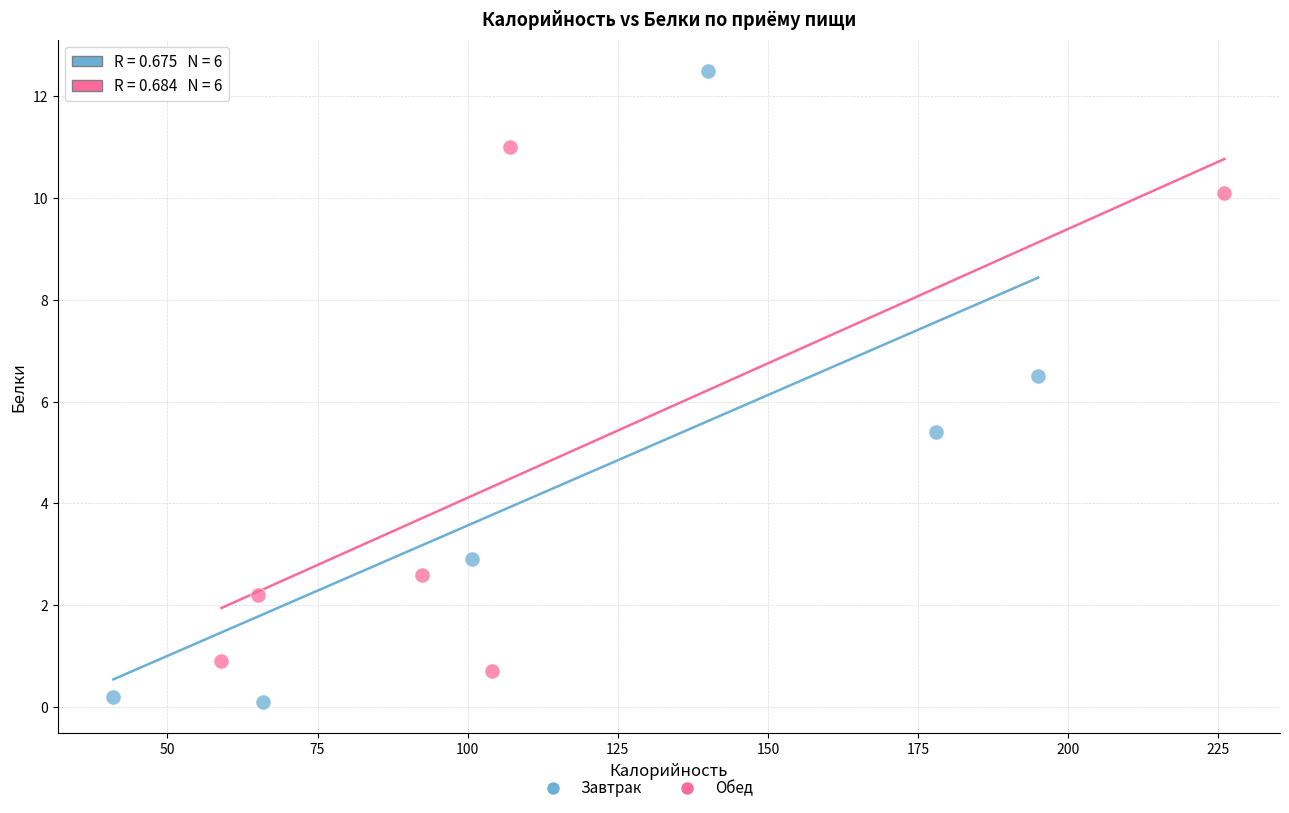

Which series has the largest Y range (max minus min)?

Завтрак